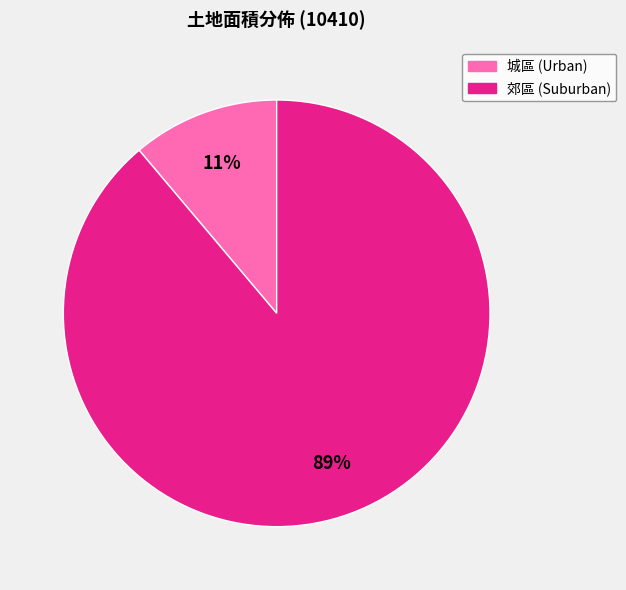

How many slices are in this pie chart?

2